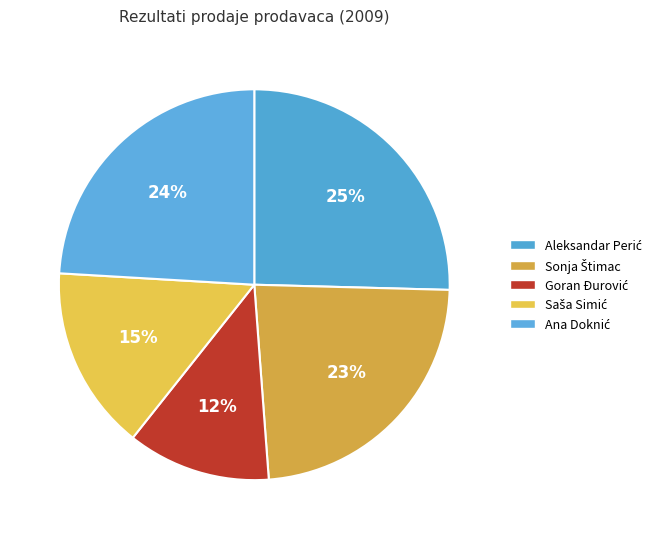

What percentage do Ana Doknić and Saša Simić together represent?

39.3%